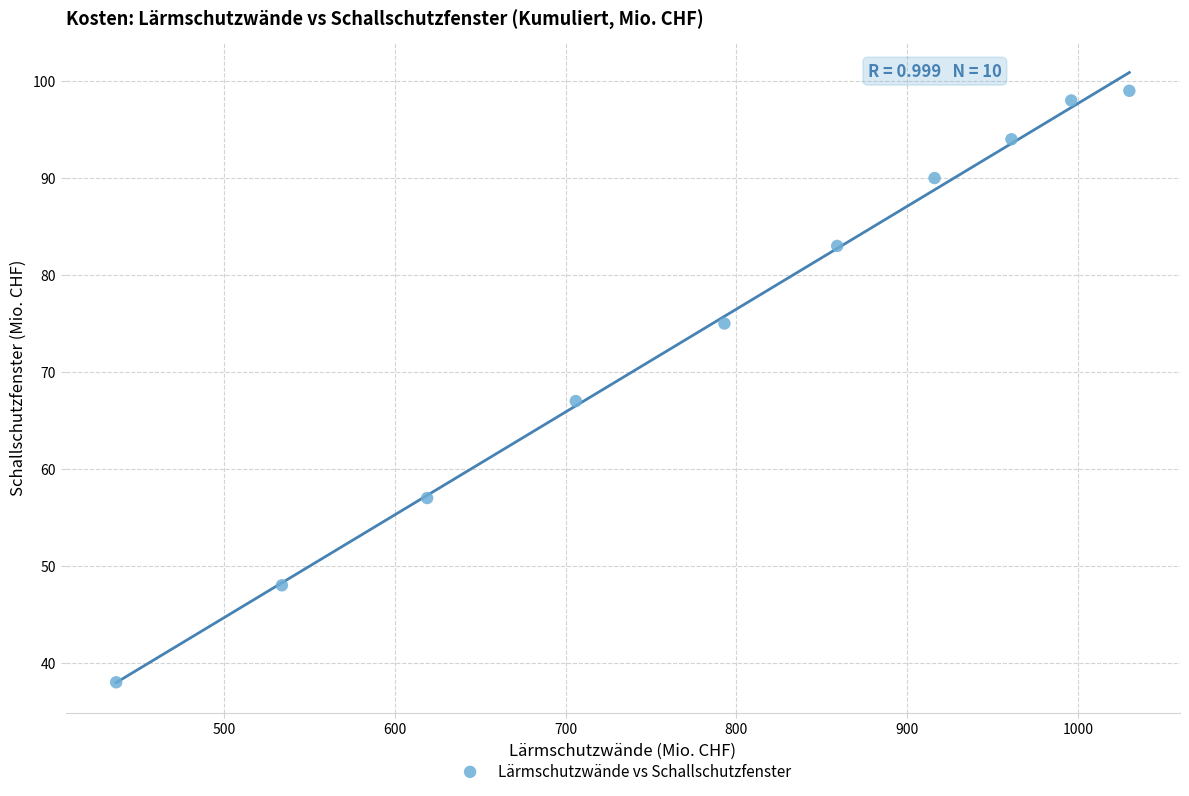

What Y value in the scatter plot is closest to 68?

67